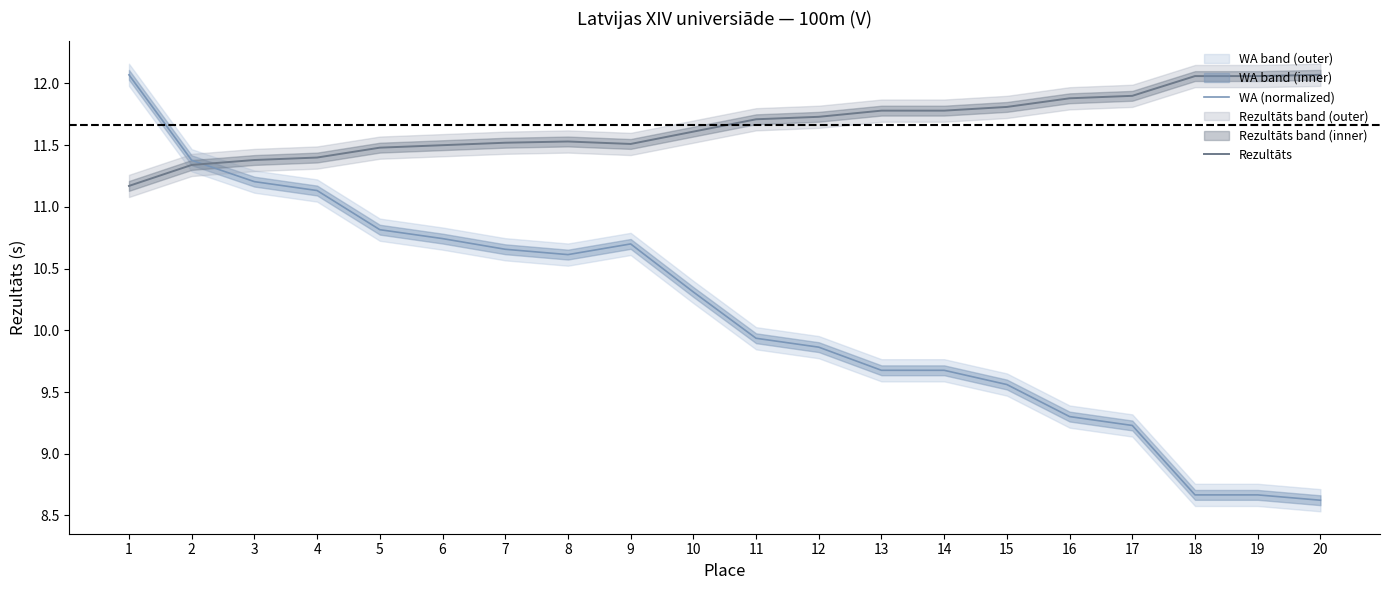

At which category does WA (normalized) reach its first local valley?

8